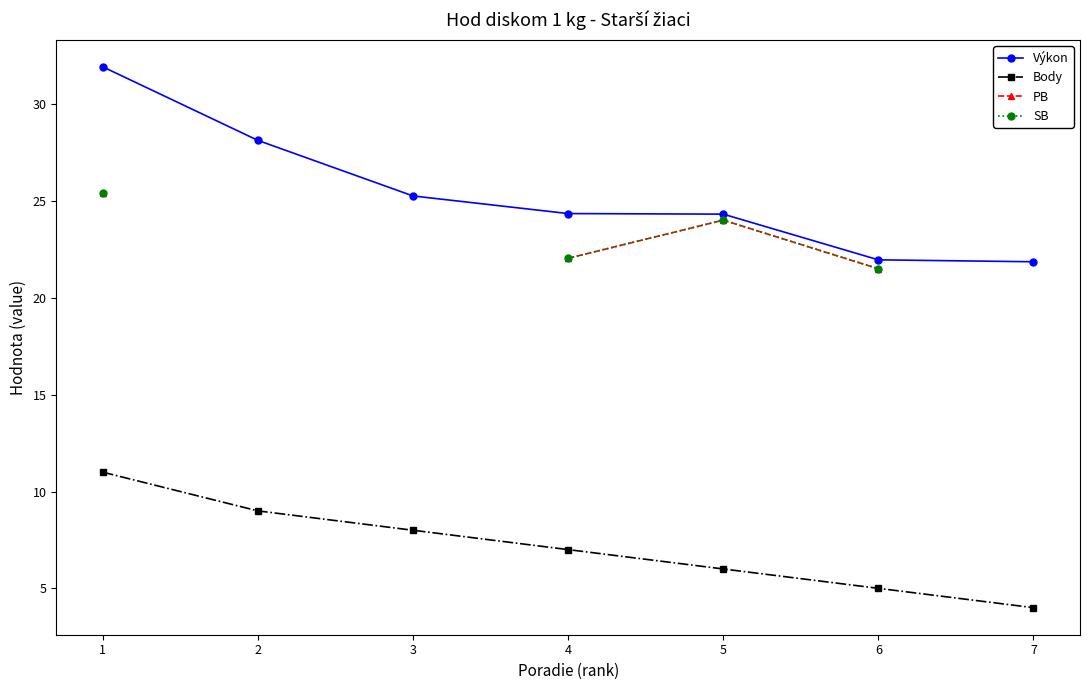

Between 6 and 7, which series saw the biggest shift?

Body